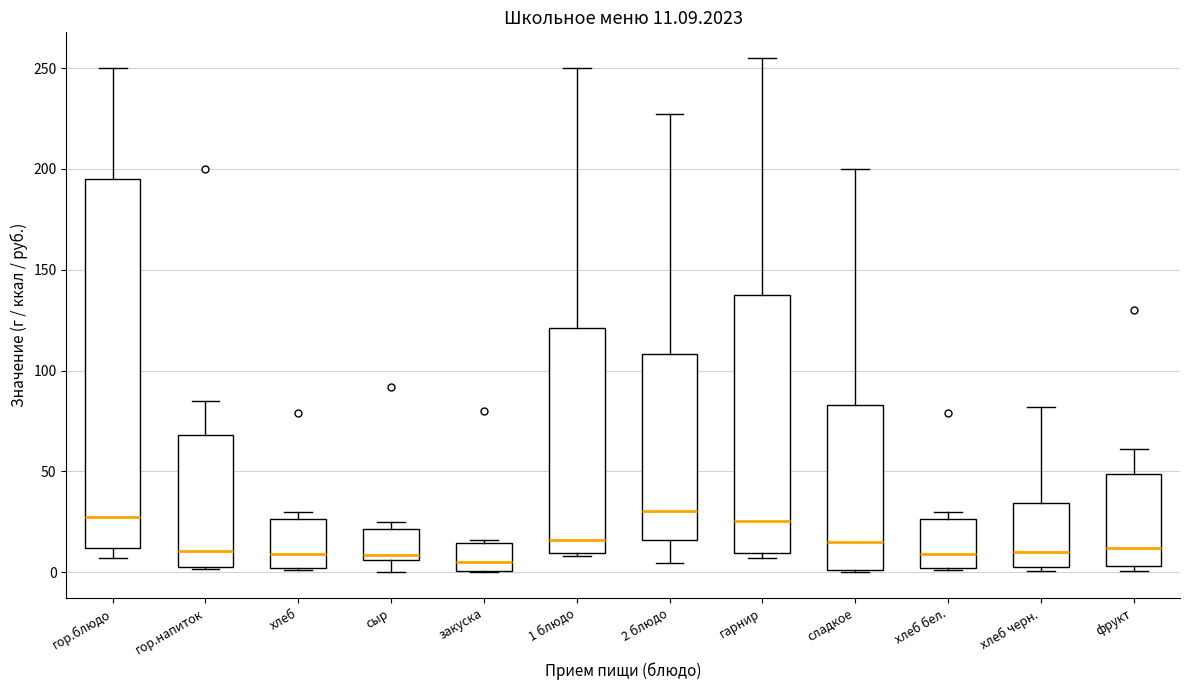

Comparing the boxes themselves (not the whiskers), which one is the tallest?

гор.блюдо